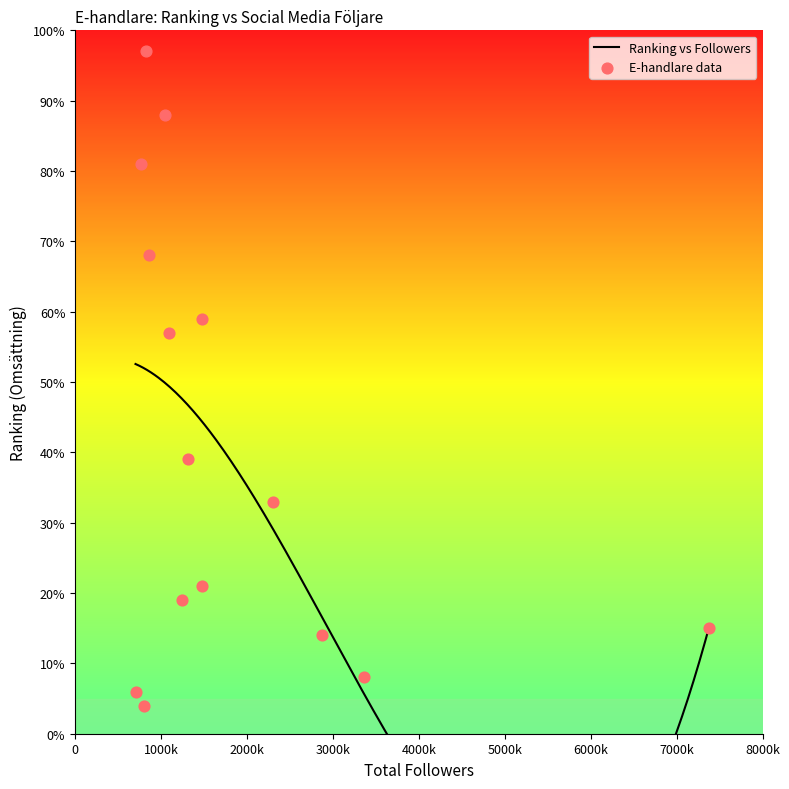

Between Idealofsweden.se and Desenio.se, which is larger?

Idealofsweden.se